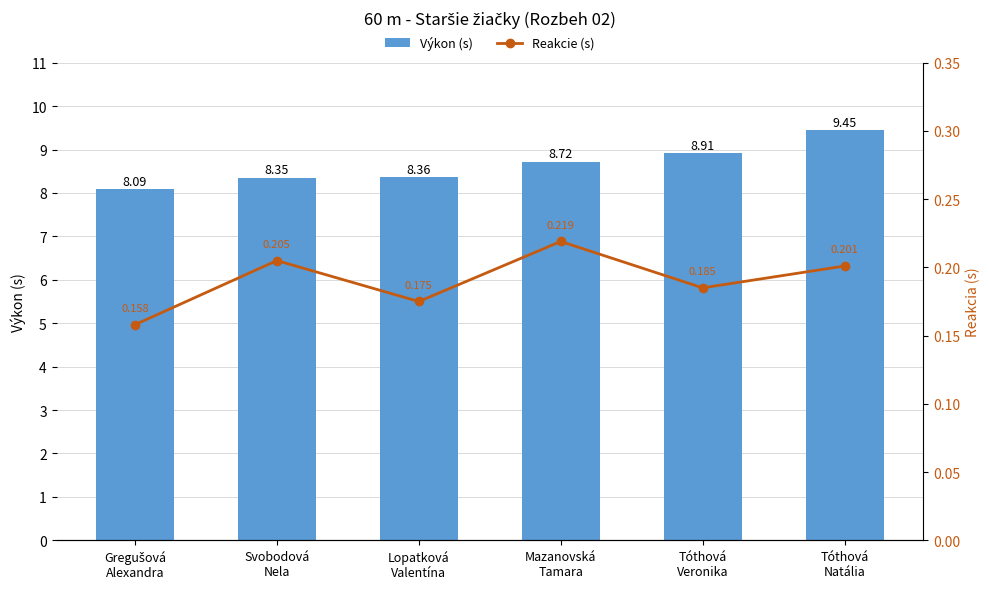

The Reakcie (s) series shows 0.2 at Tóthová
Veronika. True or false?

True